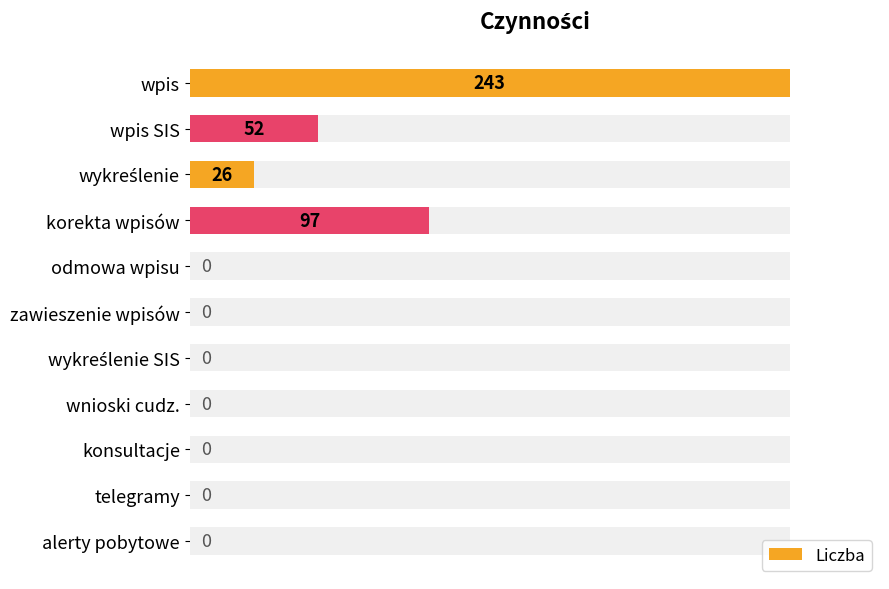

True or false: the data shows -116 at odmowa wpisu.

False